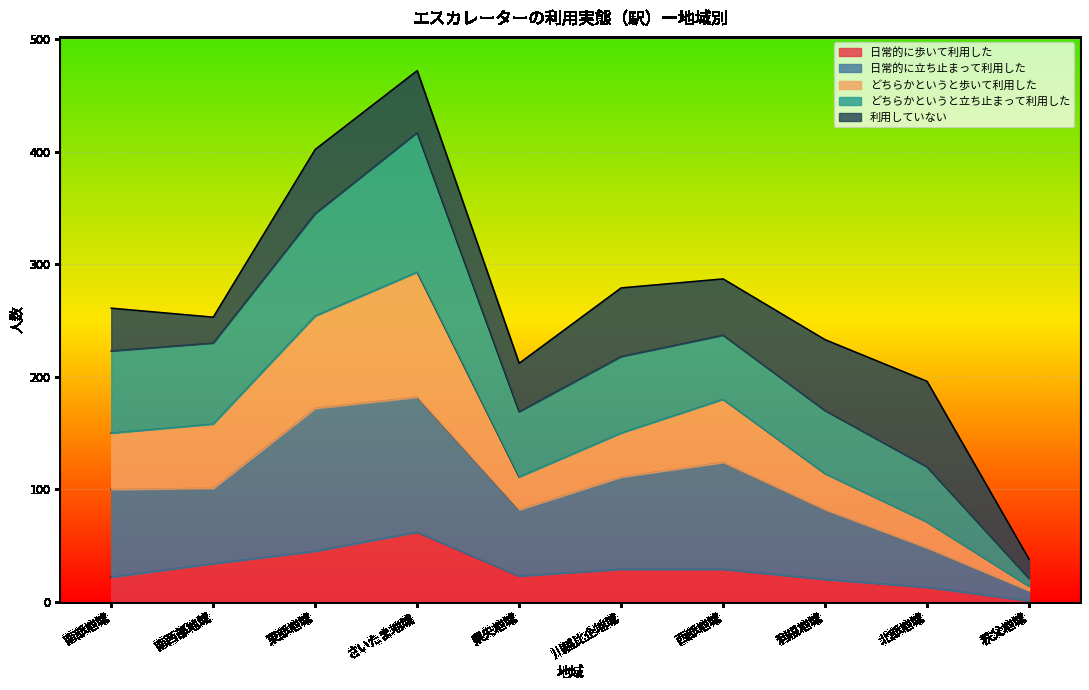

At which category is the sum across all series the highest?

さいたま地域